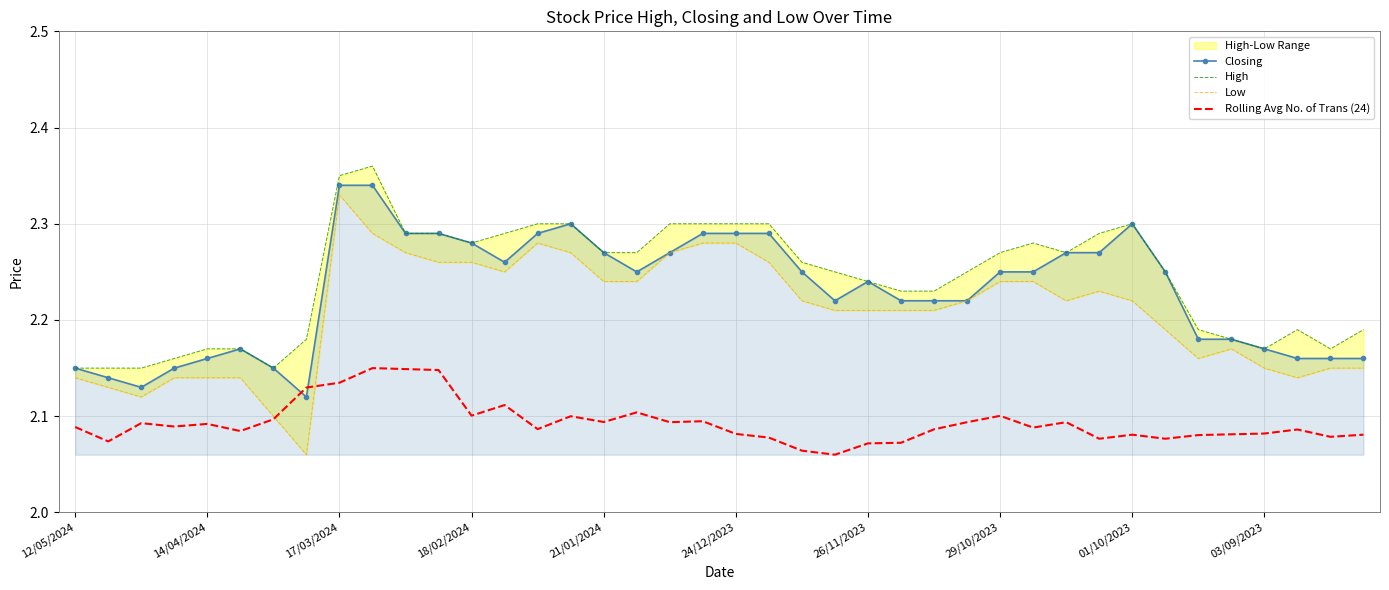

After their last crossing, which series has the higher values: Rolling Avg No. of Trans (24) or Closing?

Closing